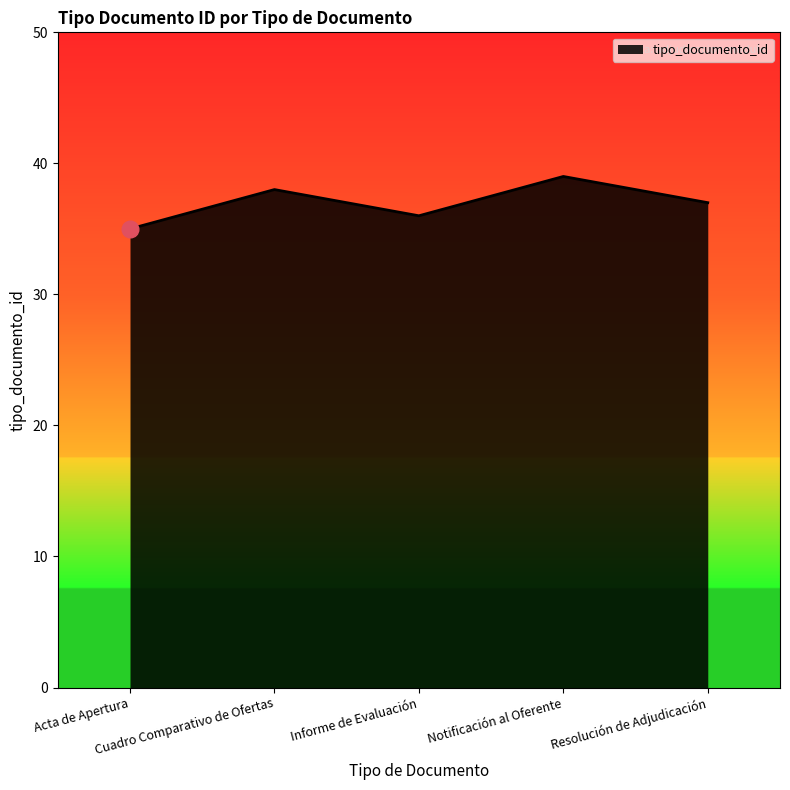

Rank the categories by value from lowest to highest.

Acta de Apertura, Informe de Evaluación, Resolución de Adjudicación, Cuadro Comparativo de Ofertas, Notificación al Oferente